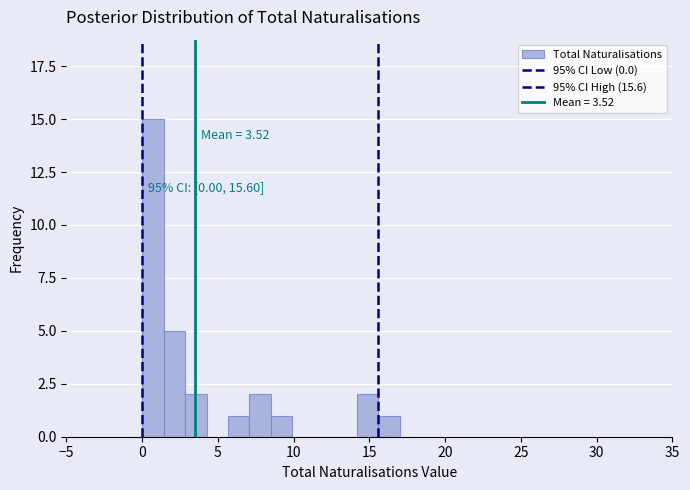

Around what value on the x-axis is the tallest bar? Give the approximate position of its centre, as read against the axis.

0.5